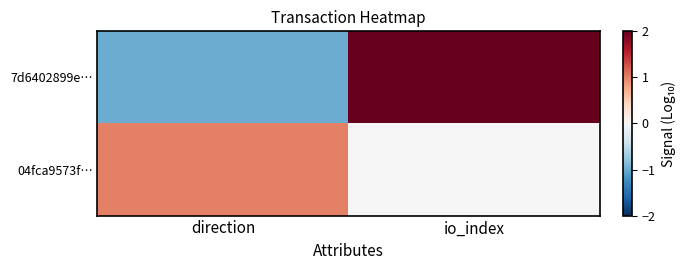

Count the number of categories in the chart.

2